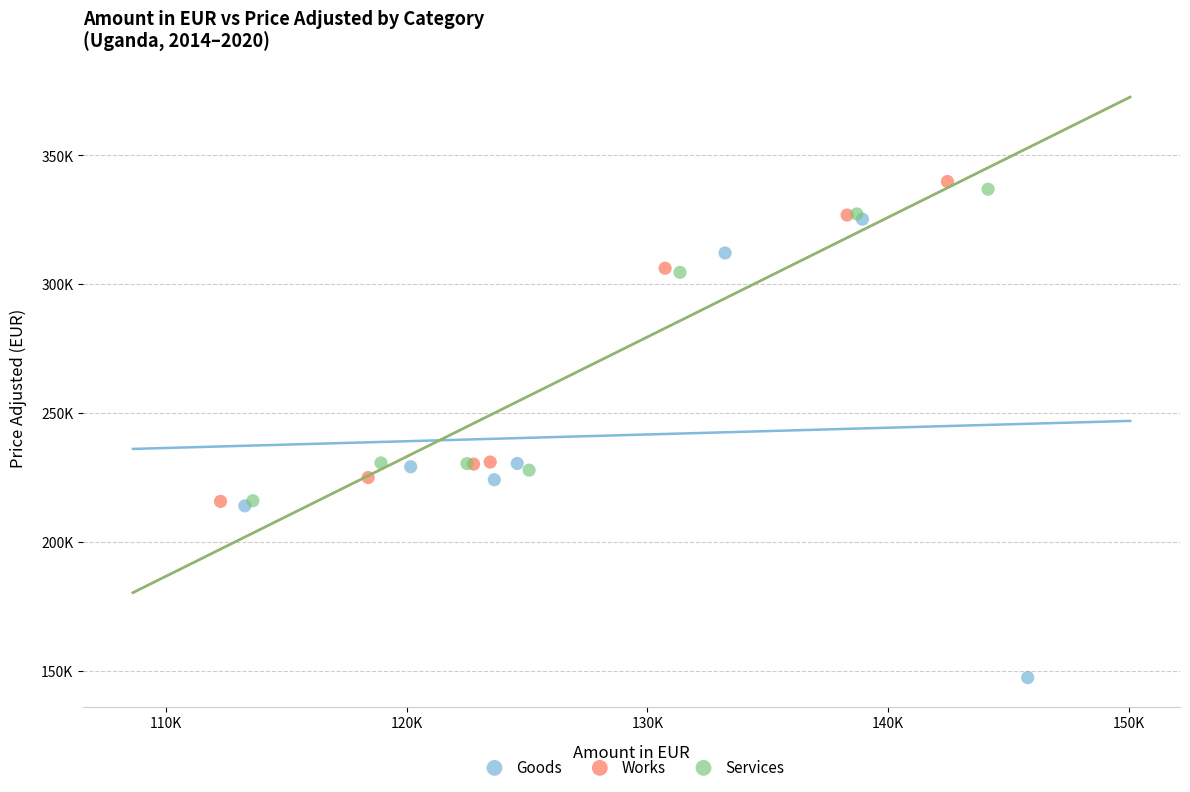

Which series reaches the minimum Y coordinate?

Goods